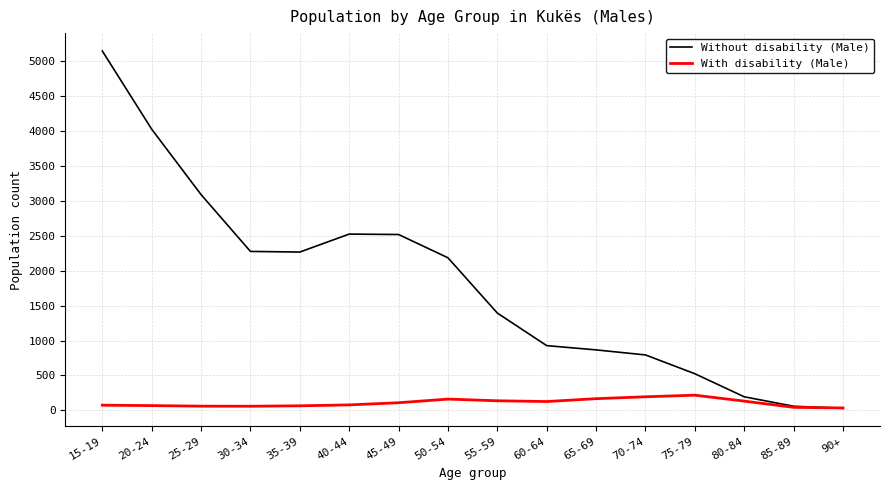

What is the sum of the Without disability (Male) values at 55-59 and 40-44?

3916